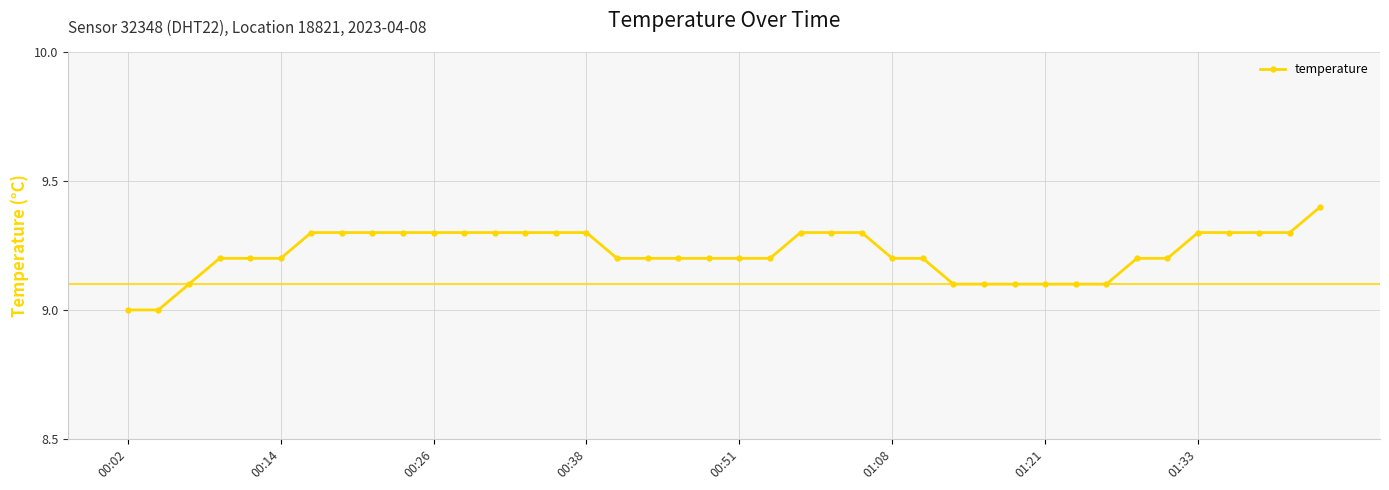

How many values are between 9 and 10?

40